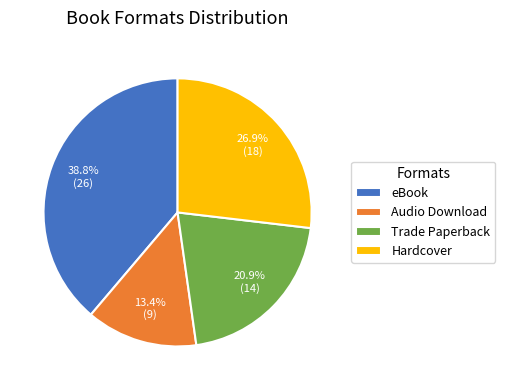

What is the ratio of the value at Hardcover to the value at eBook?

0.7